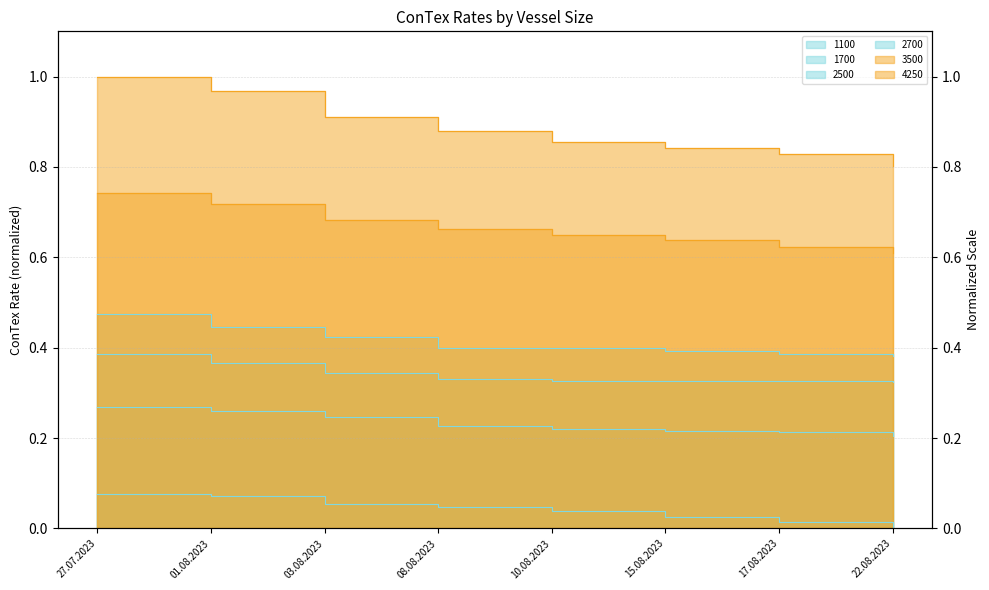

True or false: 1100 and 2700 cross at least once.

False